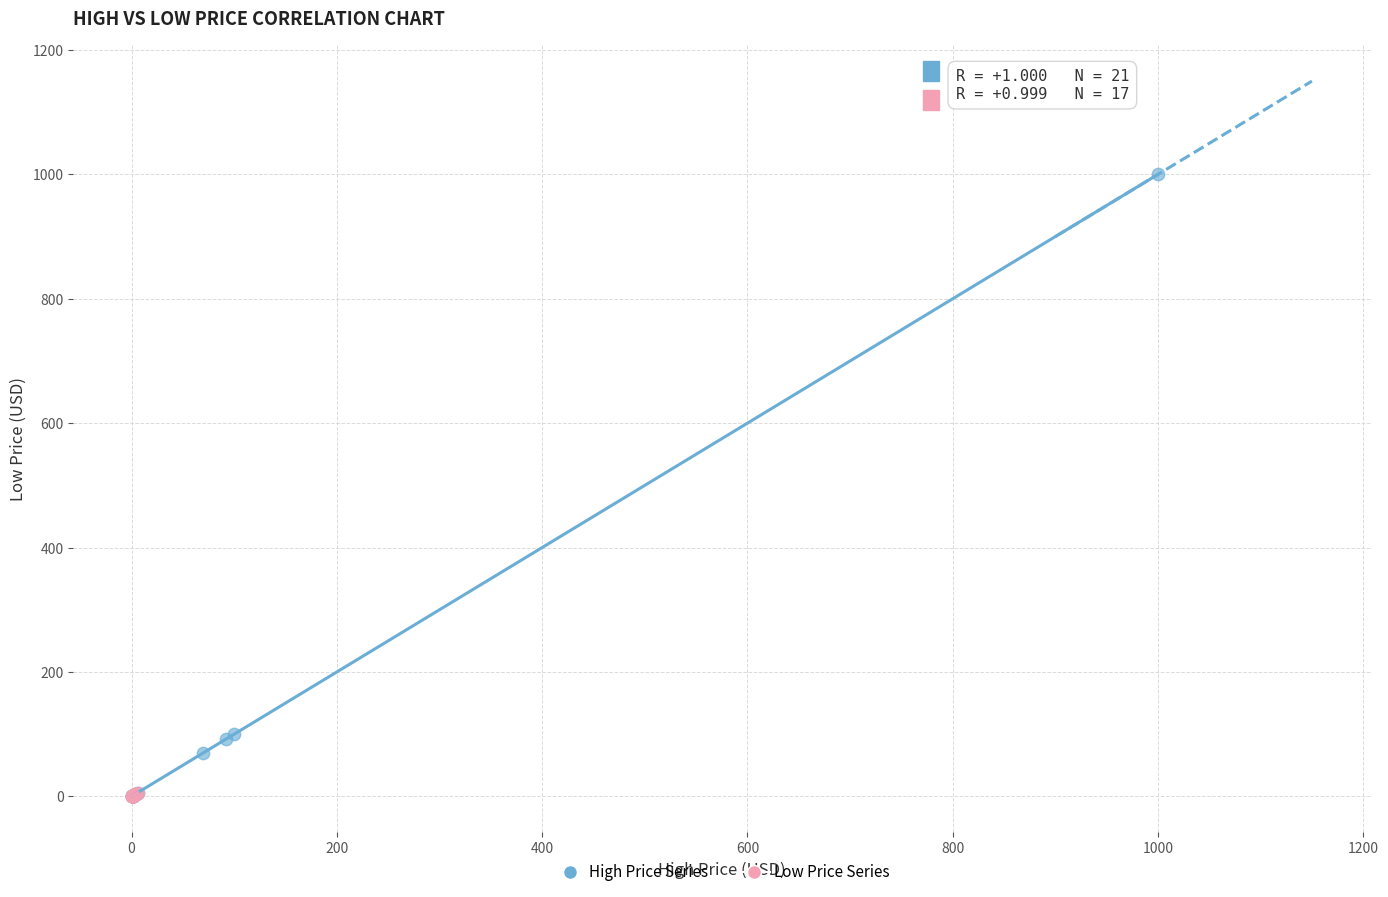

Which series has the largest Y range (max minus min)?

High Price Series